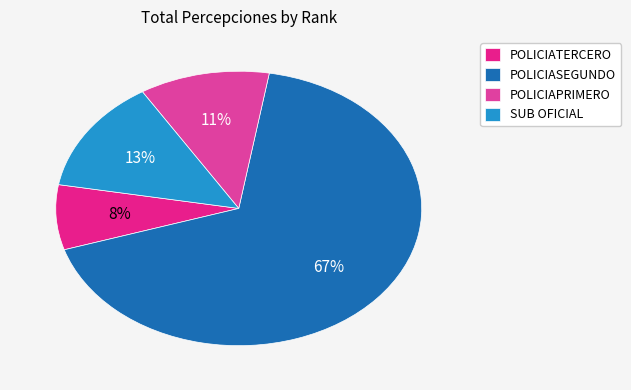

Count the number of slices in the pie.

4